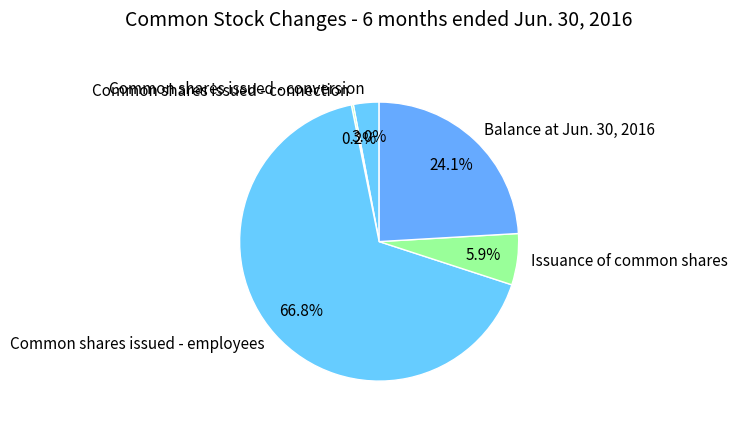

Which category has the biggest portion of the pie?

Common shares issued - employees